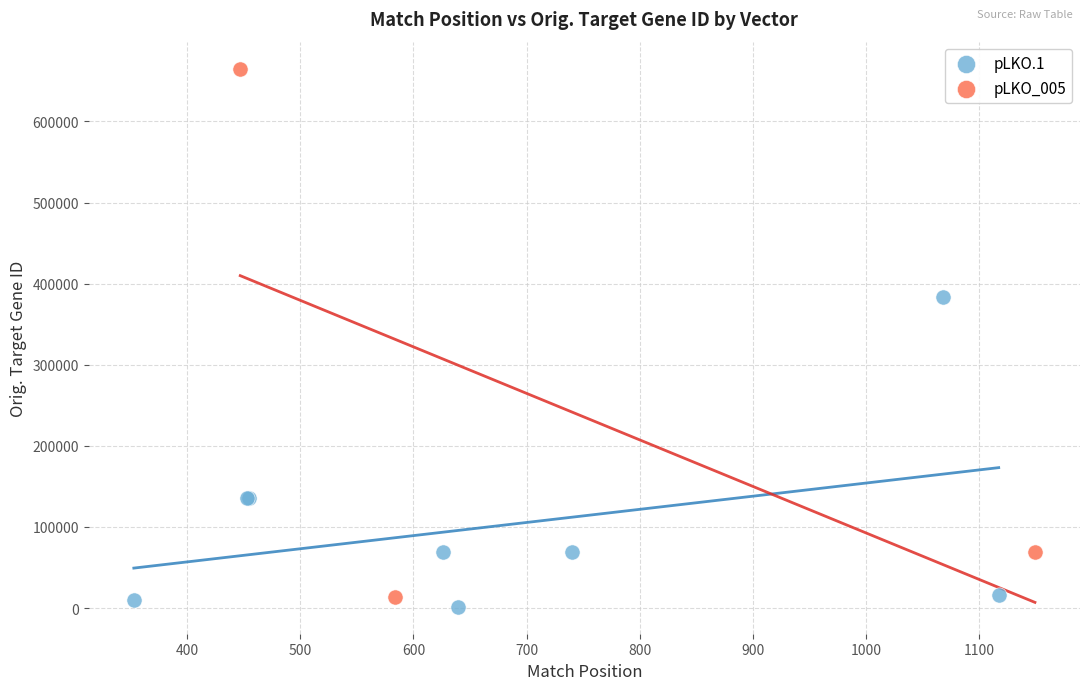

Which series has the widest spread of Y values?

pLKO_005